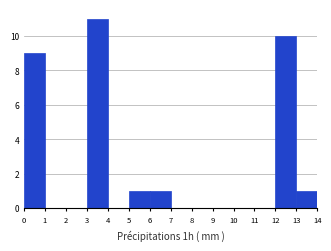

What is the height of the bar covering 12 to 13 on the x-axis? The values are not printed on the chart, so give them approximately, as read against the axis.

10